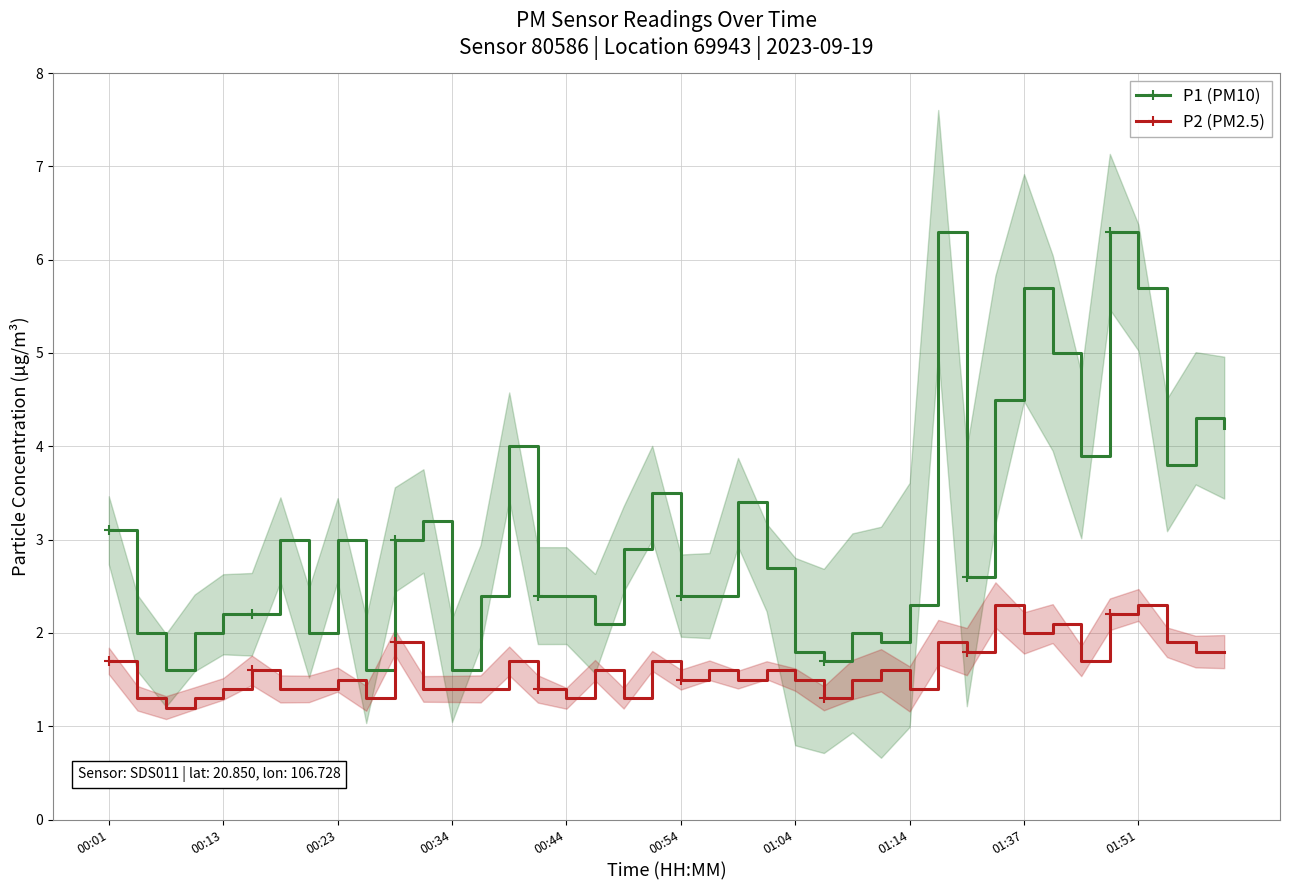

What is the lowest value of the P1 (PM10) series?

1.6